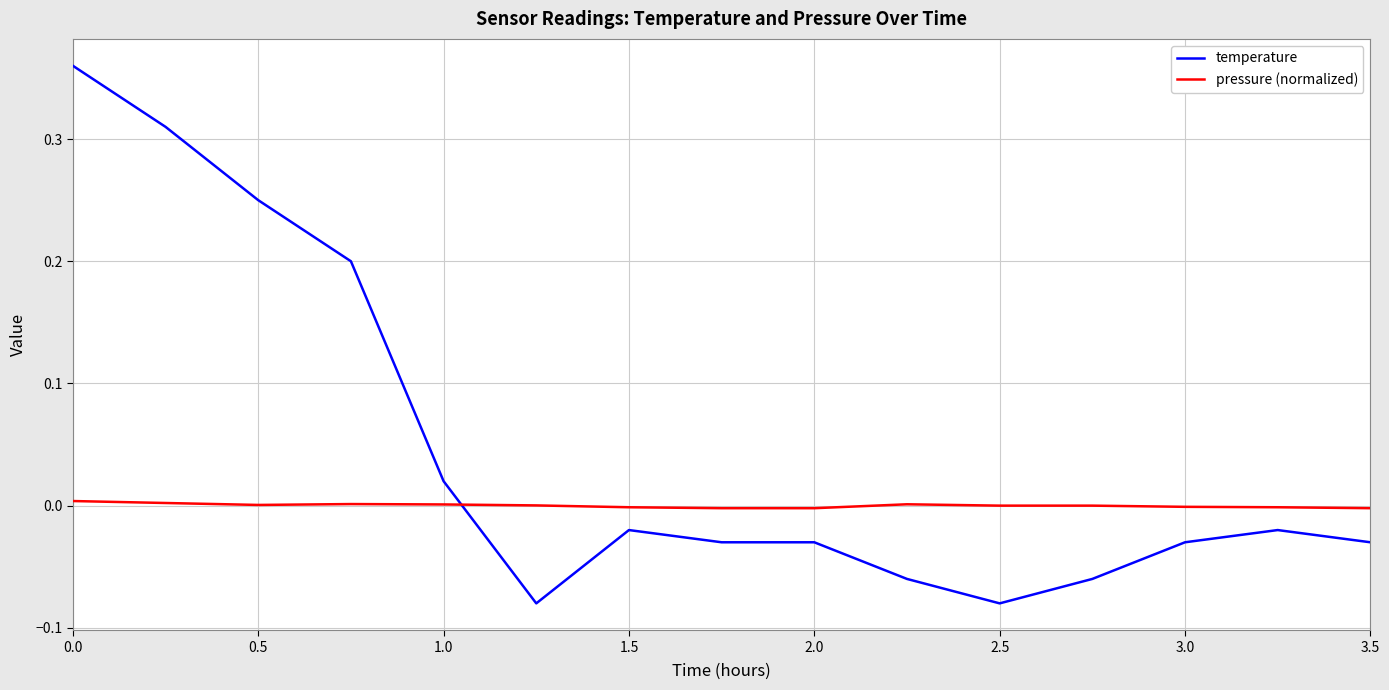

Which series has the largest total across all categories?

temperature